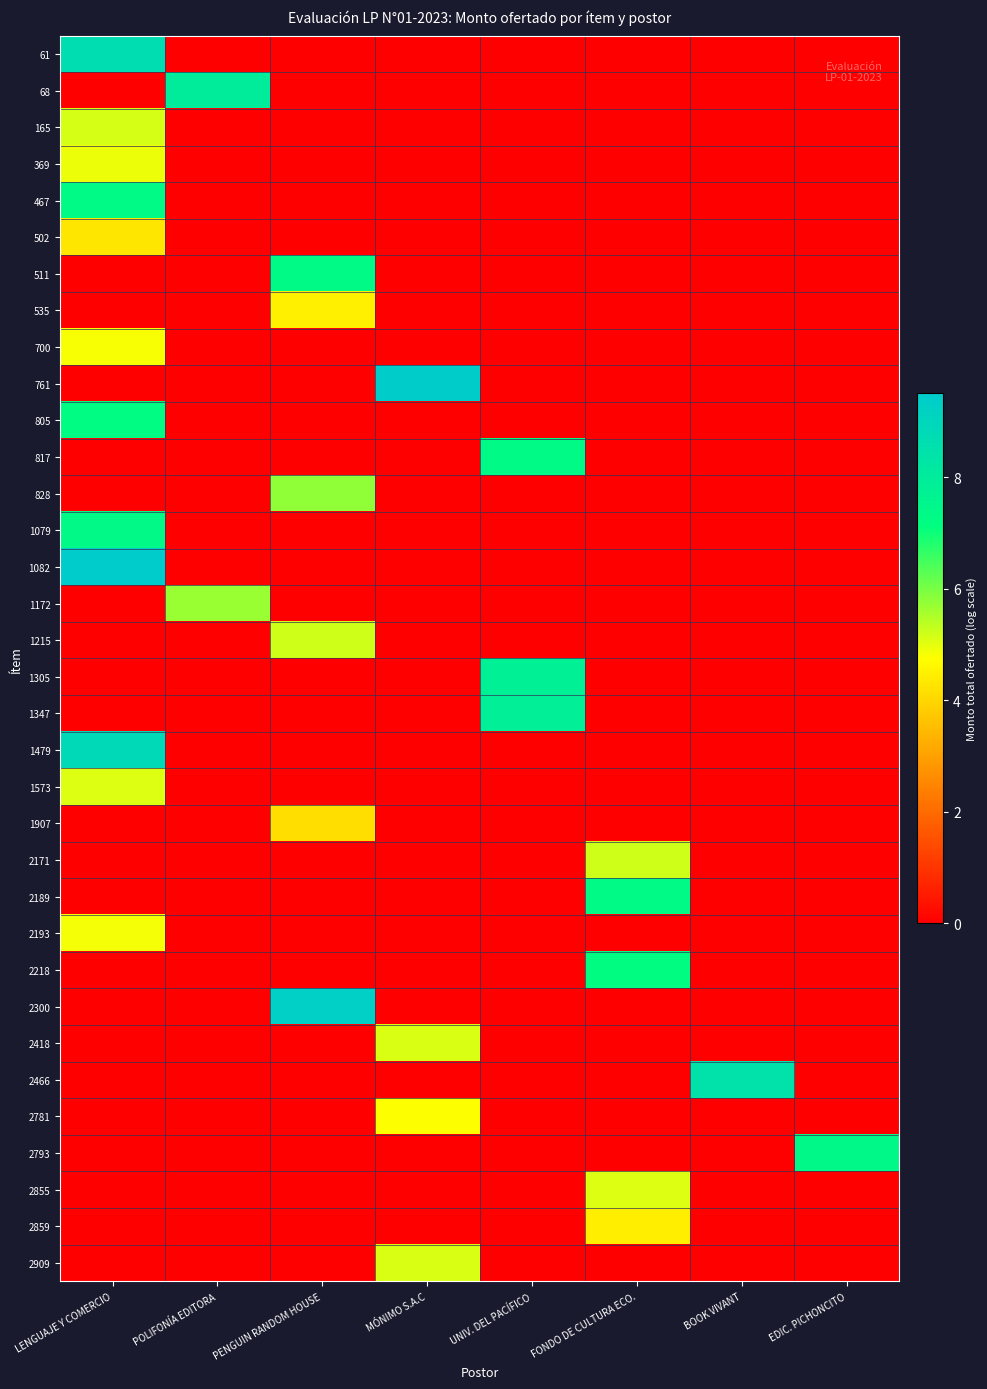

Count the number of categories in the chart.

8